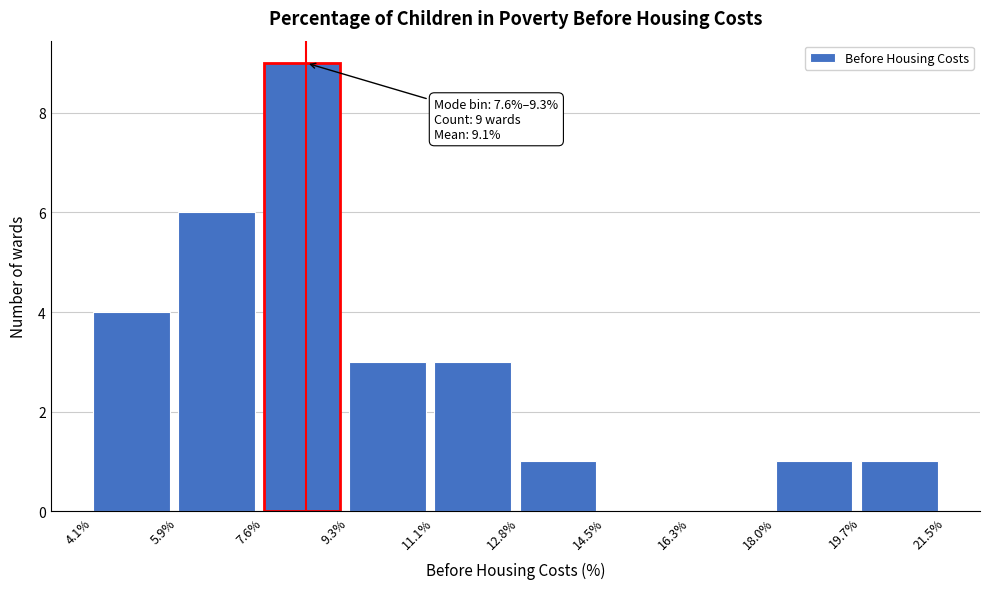

Reading right to left, list all the values displayed in this chart.

19.7%=1	18.0%=1	16.3%=0	14.5%=0	12.8%=1	11.1%=3	9.3%=3	7.6%=9	5.9%=6	4.1%=4